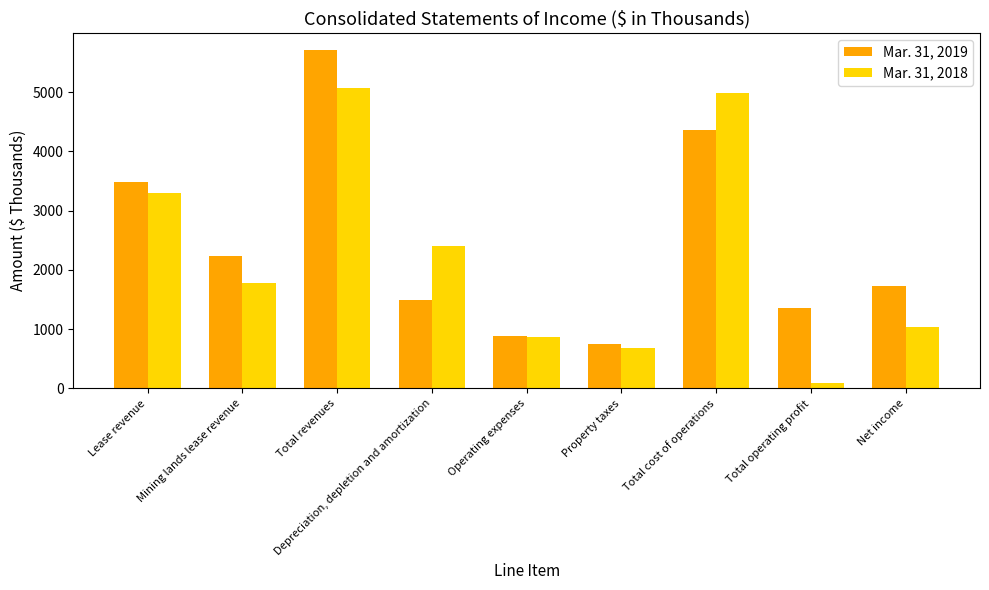

Are the bars horizontal?

No